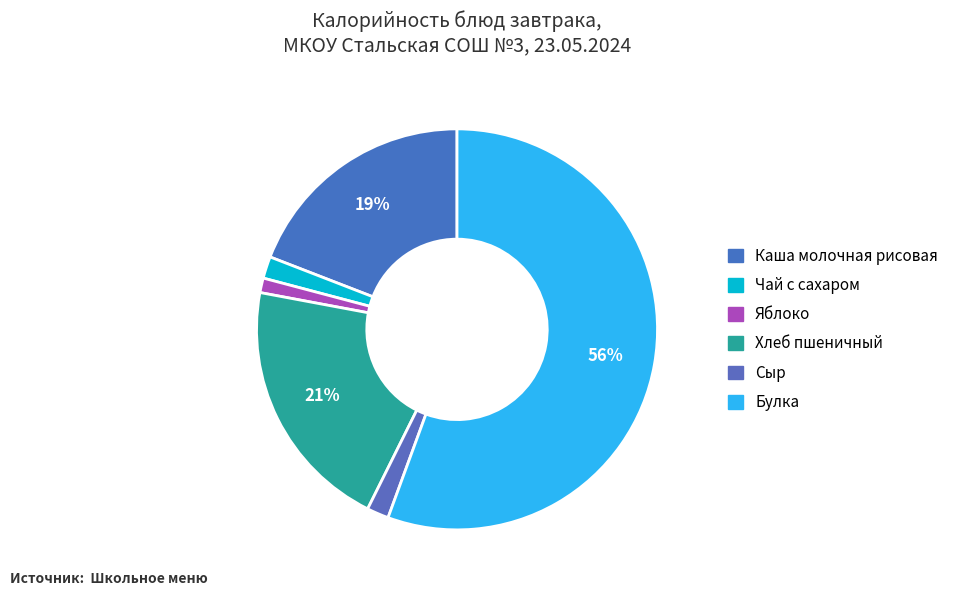

How many segments does this pie chart have?

6